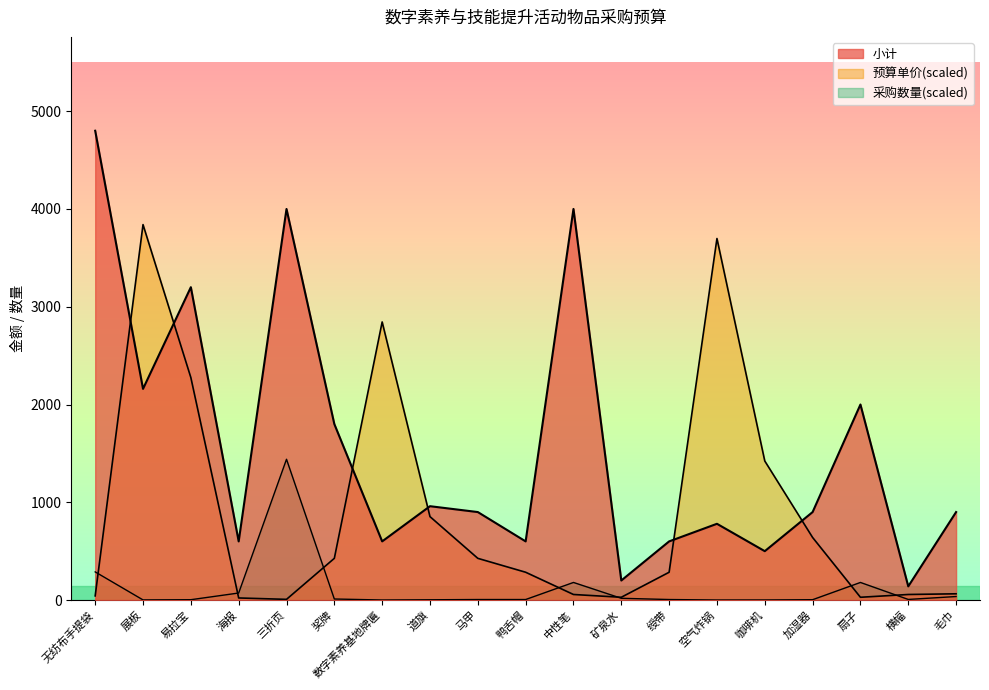

What position from the left is 绶带?

13